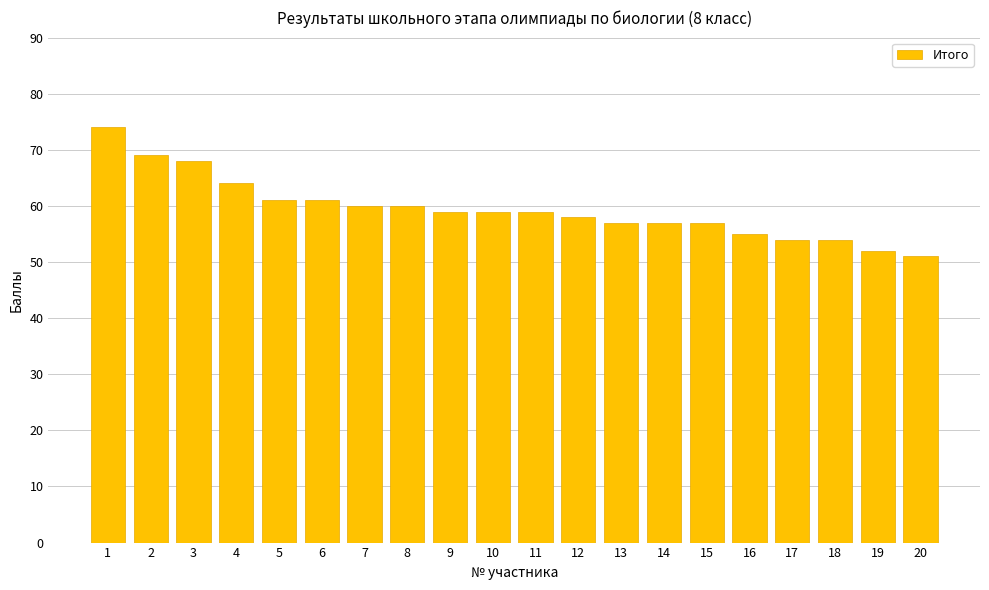

Reading right to left, transcribe all the data shown in this chart.

20=51	19=52	18=54	17=54	16=55	15=57	14=57	13=57	12=58	11=59	10=59	9=59	8=60	7=60	6=61	5=61	4=64	3=68	2=69	1=74